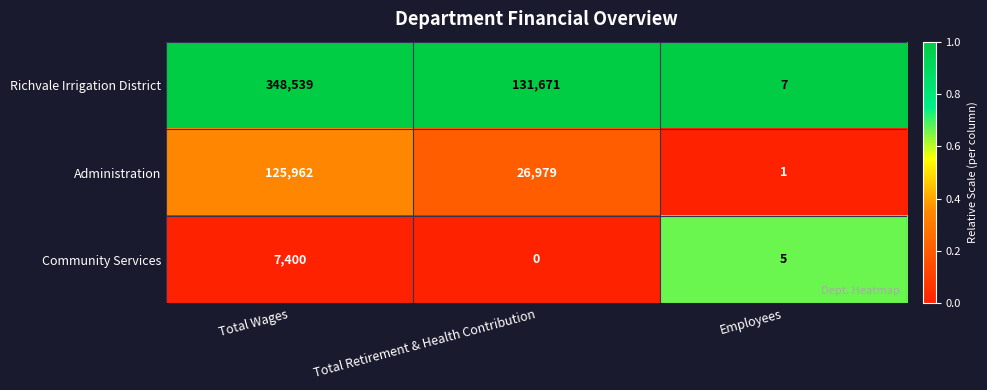

How many data points in Community Services are less than 5?

1